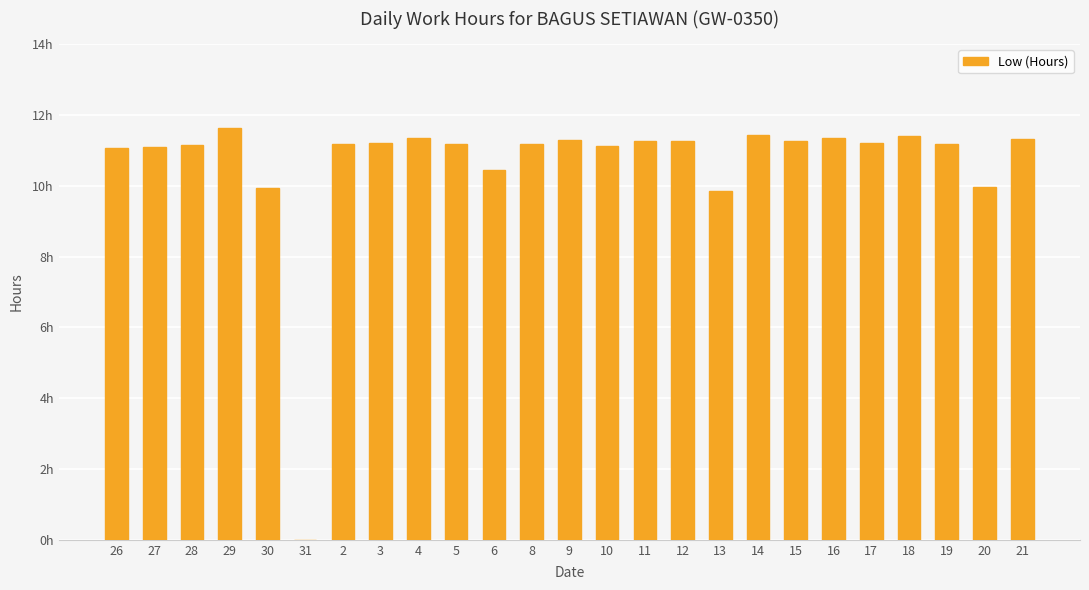

List the labels in order of value, smallest first.

31, 13, 30, 20, 6, 26, 27, 10, 28, 2, 5, 8, 19, 3, 17, 12, 15, 11, 9, 21, 4, 16, 18, 14, 29